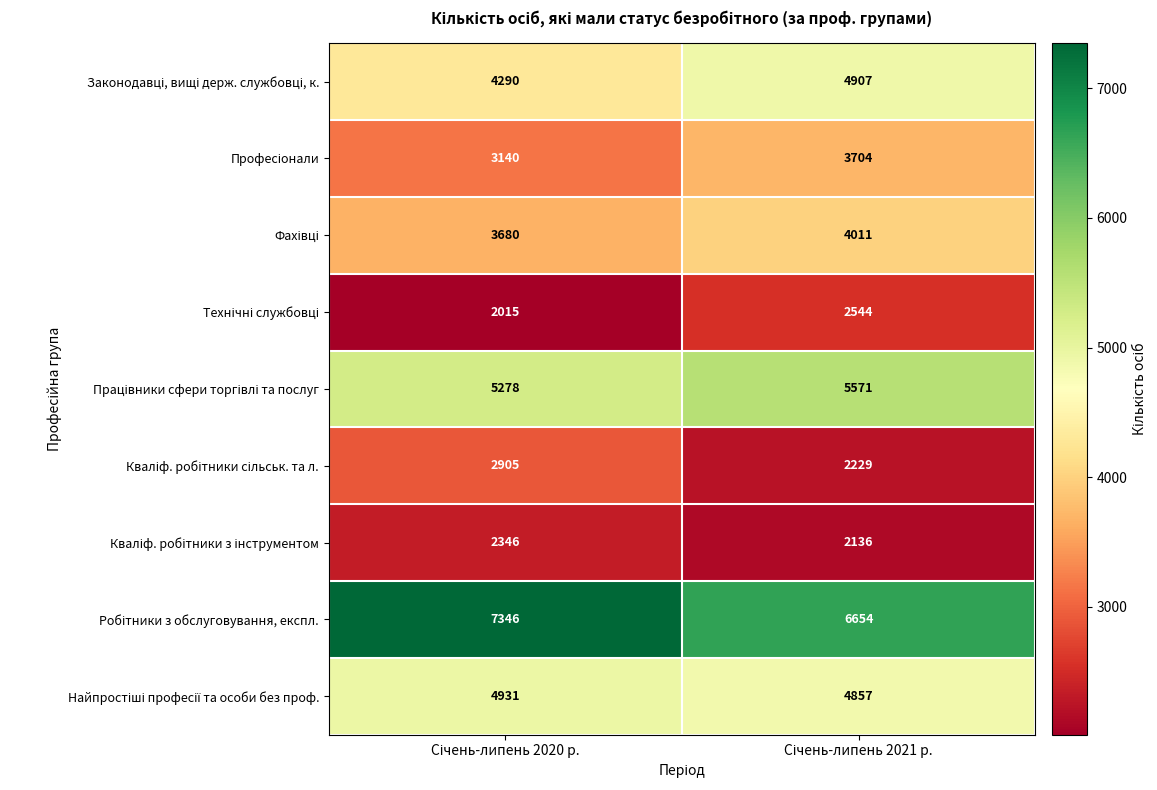

At how many categories does at least one series exceed 3070?

2